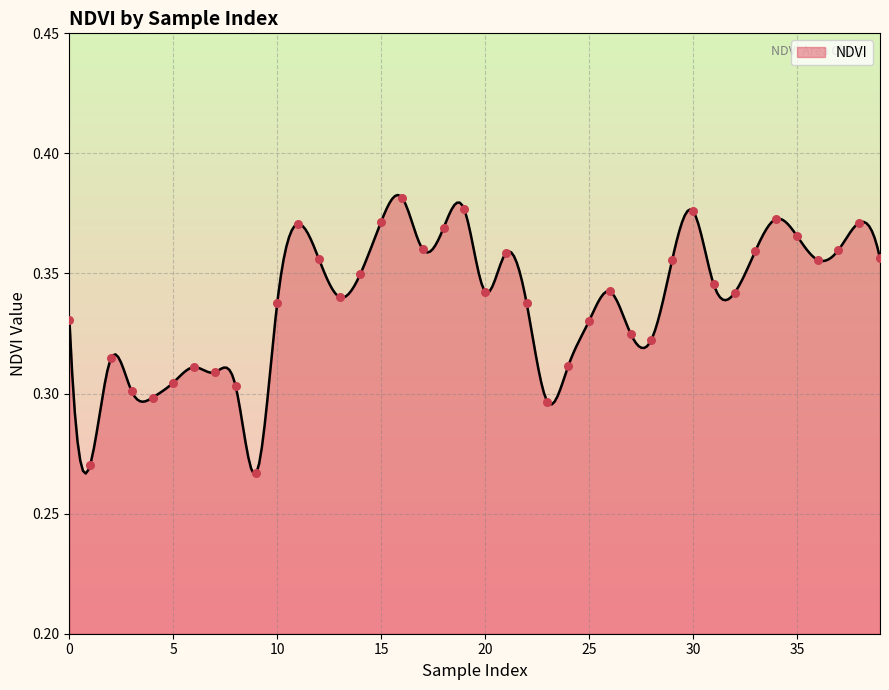

Which has a higher value, 5 or 10?

10